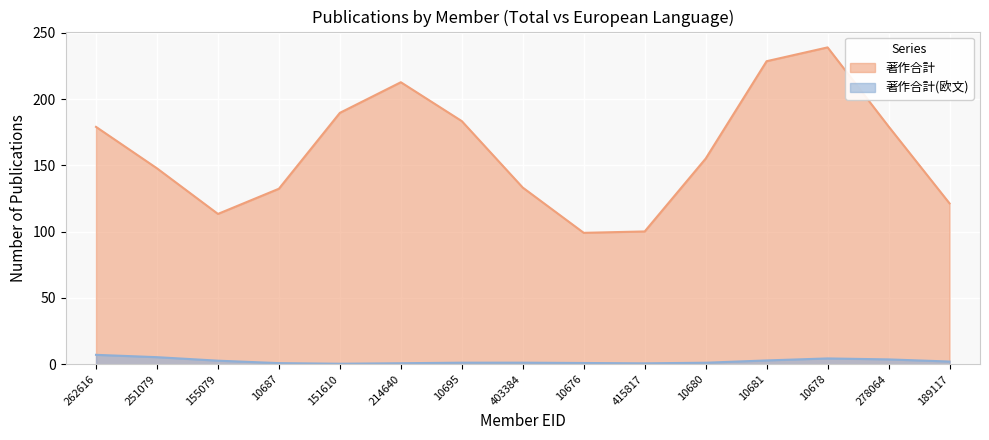

What position from the right is 10680?

5